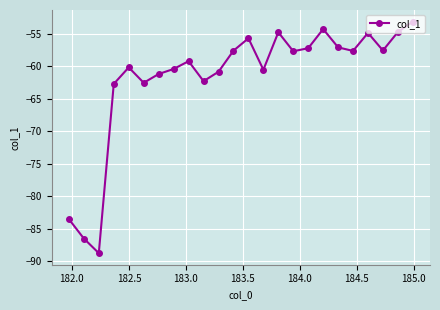

What is the greatest value displayed?

-53.1